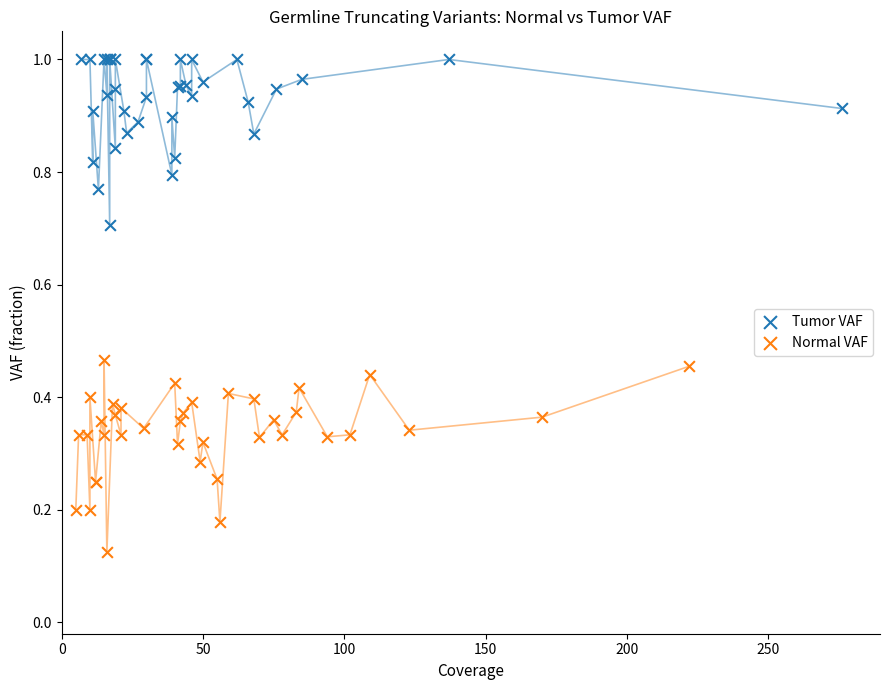

Which series contains the highest Y value?

Tumor VAF